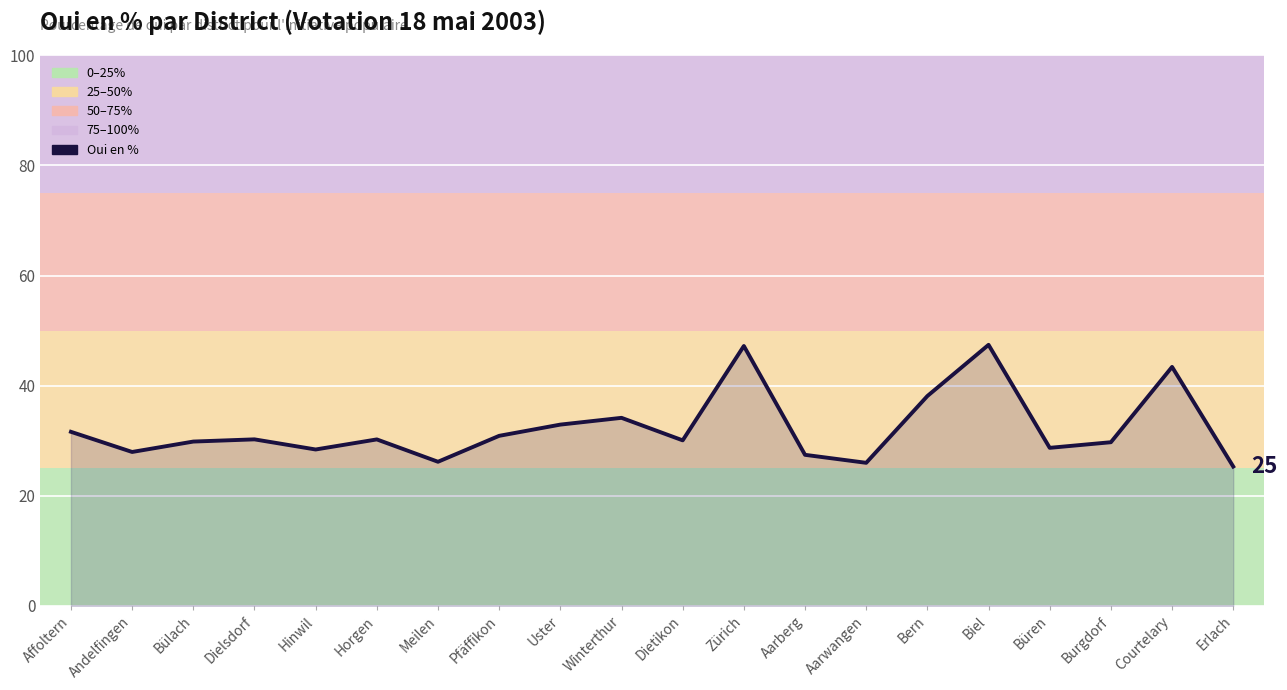

Approximately how many times larger is the value at Dielsdorf compared to Biel?

0.6